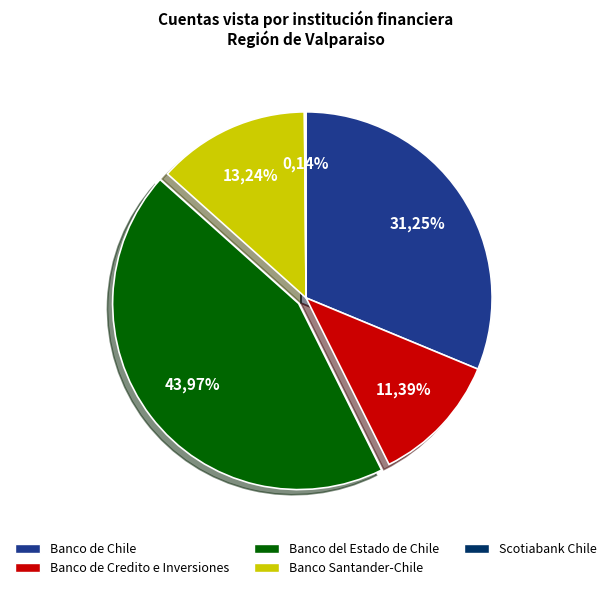

Is it true that Banco de Chile is 31% of the pie?

True